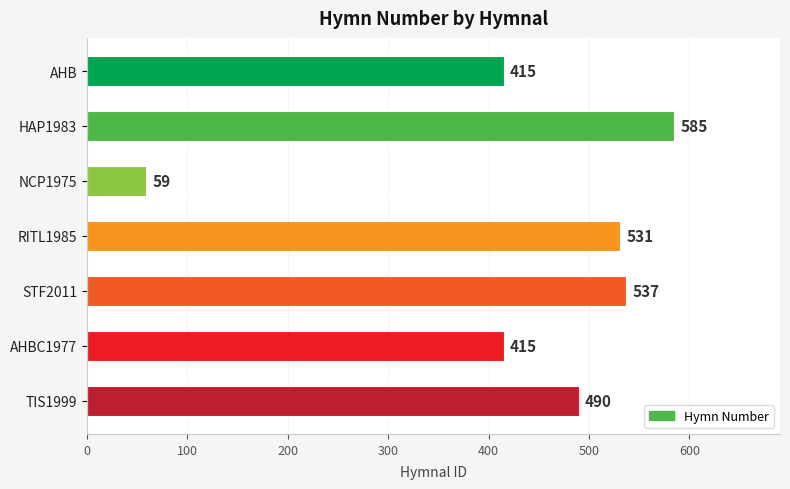

The chart shows a value of 537 at STF2011. True or false?

True